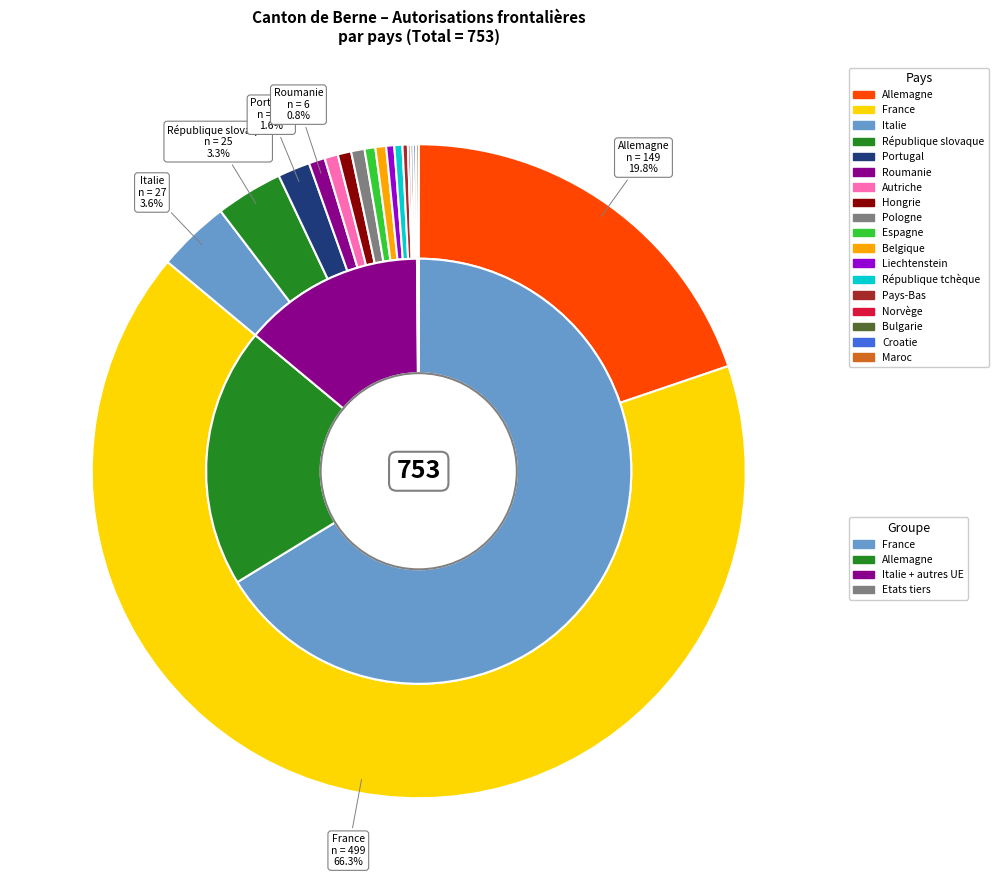

Is it true that Belgique is 11% of the pie?

False